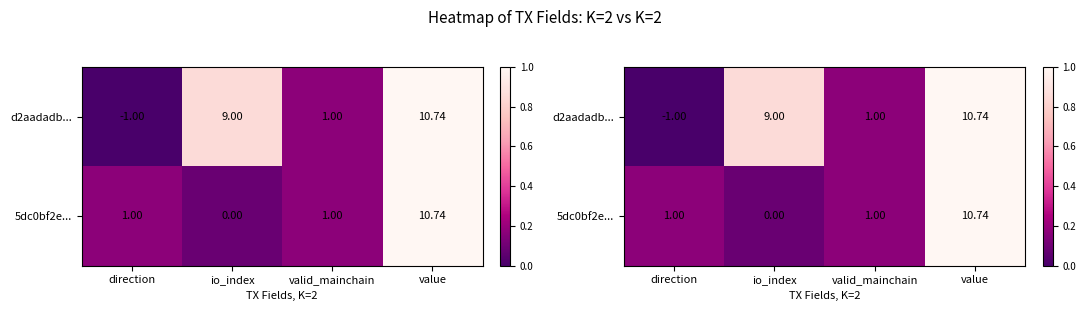

How many series are shown in this chart?

2